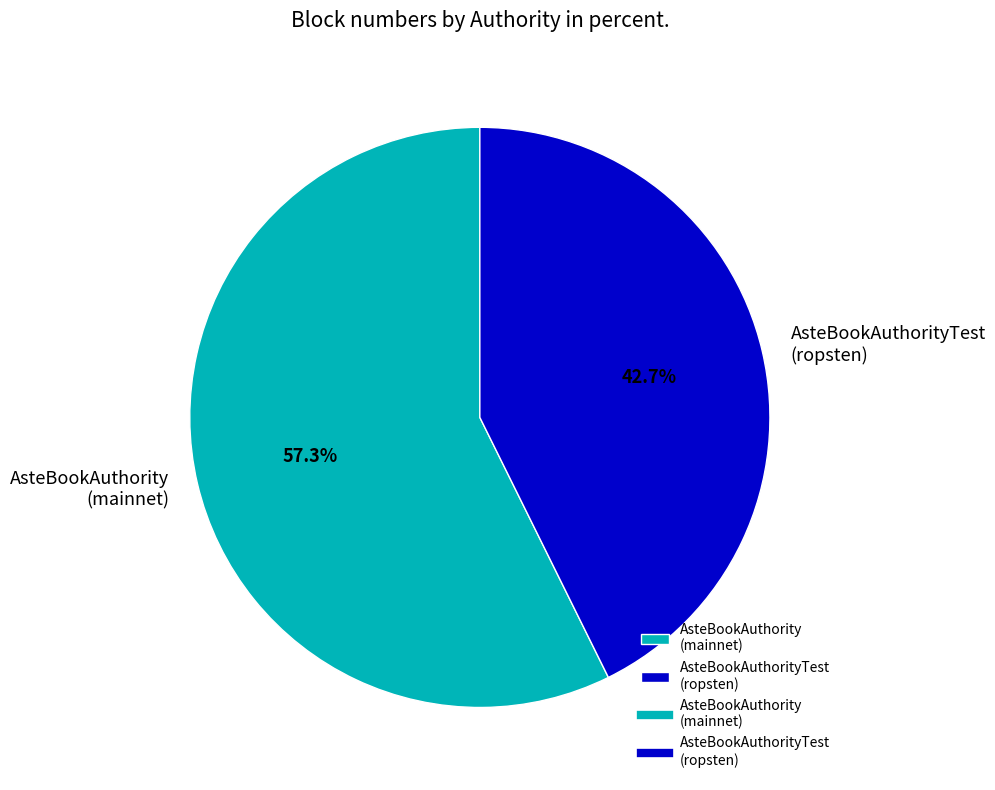

Approximately how many times larger is the value at AsteBookAuthorityTest (ropsten) compared to AsteBookAuthority (mainnet)?

0.7